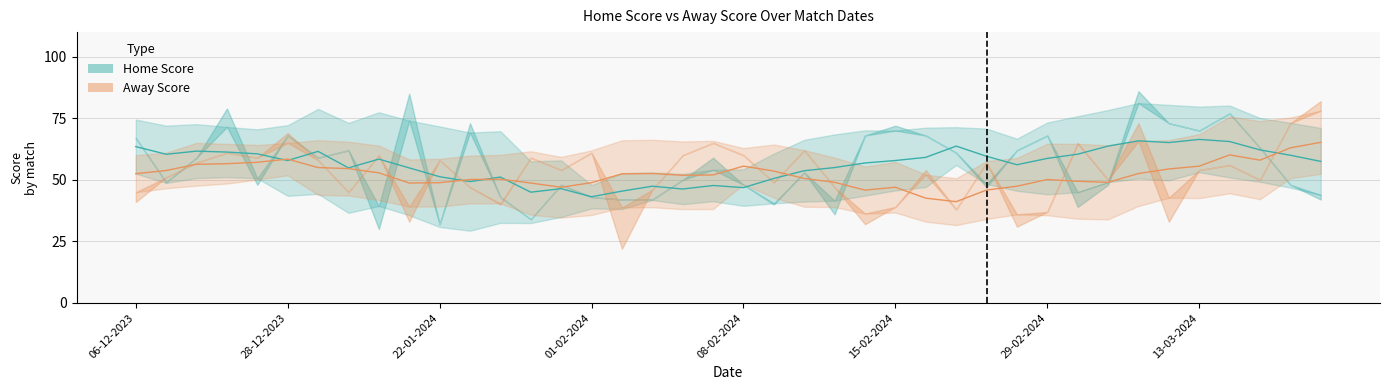

What is the value of the Away Score point at the 3rd from the left?

56.3